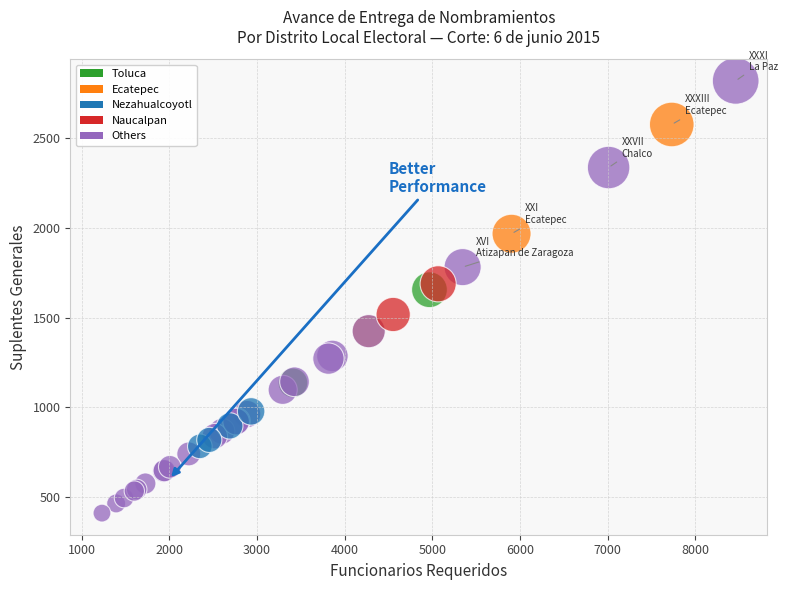

What Y value in the scatter plot is closest to 1615?

1656